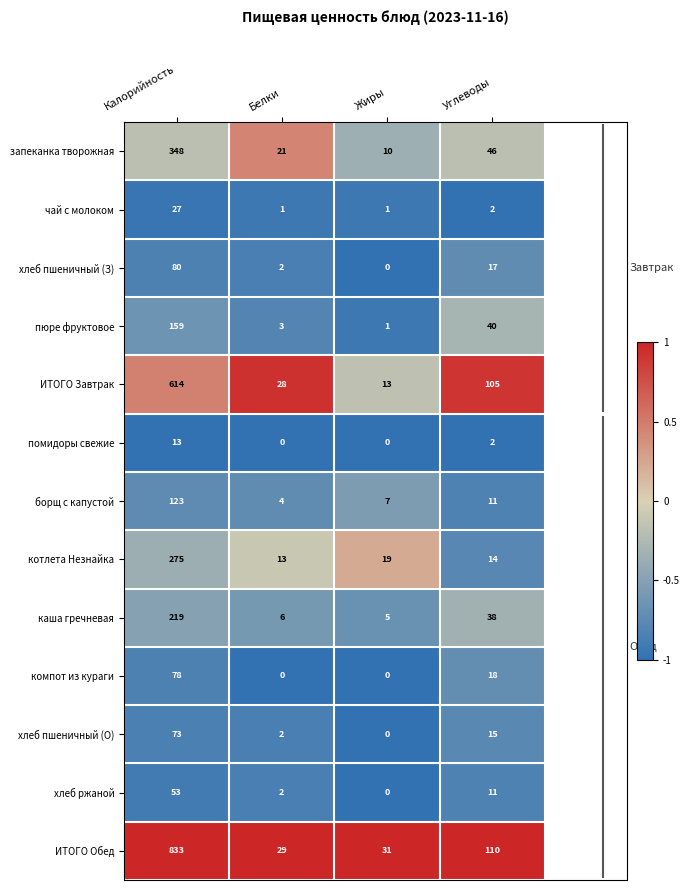

Which series has the largest total across all categories?

ИТОГО Обед